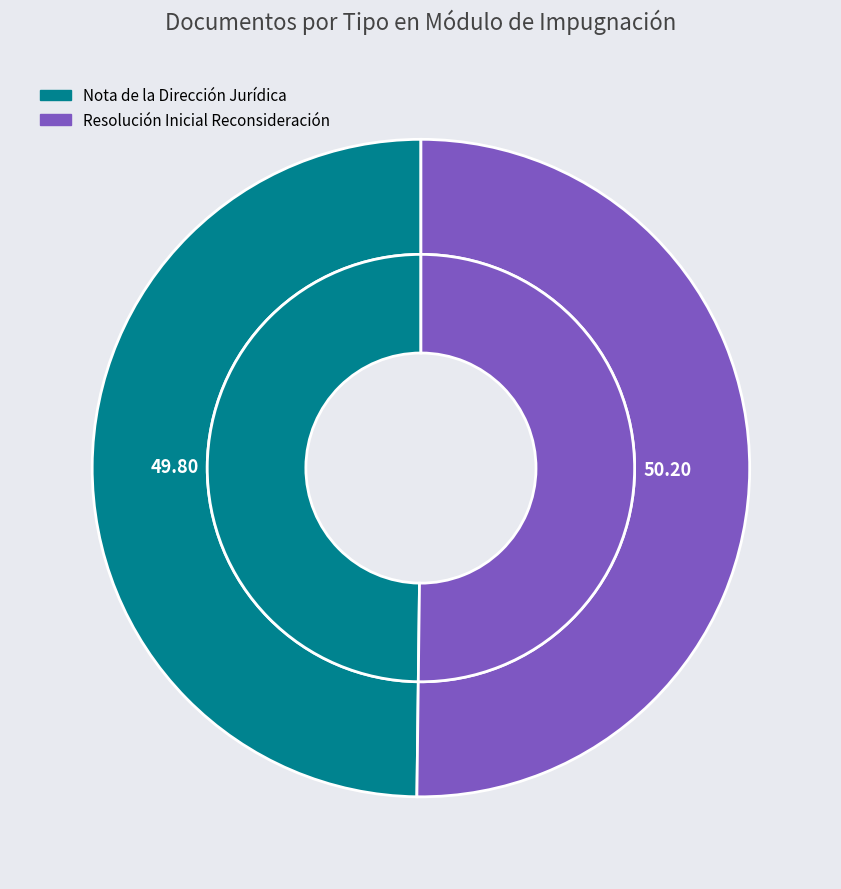

Do Nota de la Dirección Jurídica and Resolución Inicial Reconsideración together represent more than half of the pie?

Yes